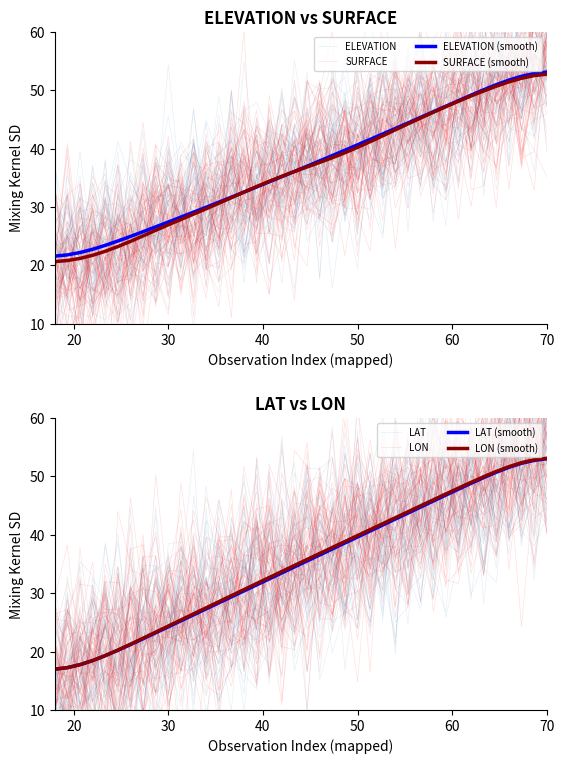

What is the difference between the lat values at elevation and 24?

22.6